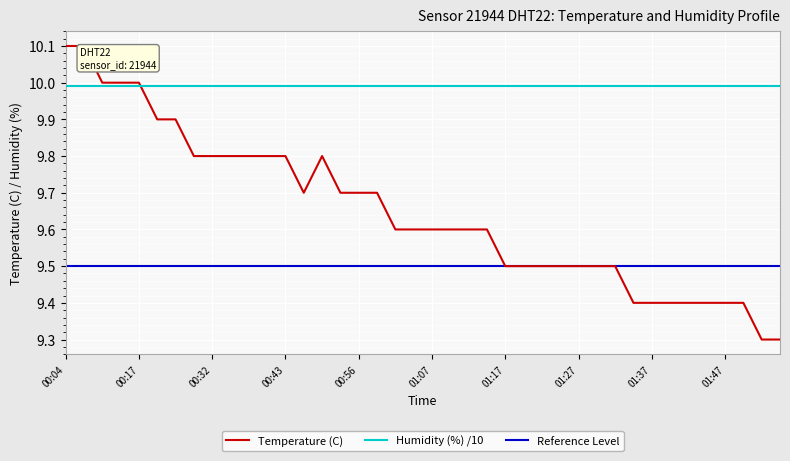

List the series in order of their peak value, lowest first.

Reference Level, Humidity (%) /10, Temperature (C)